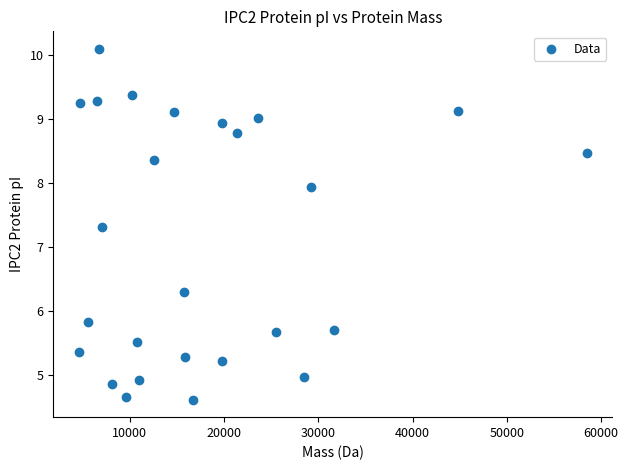

What is the range of Y values (max minus min)?

5.5